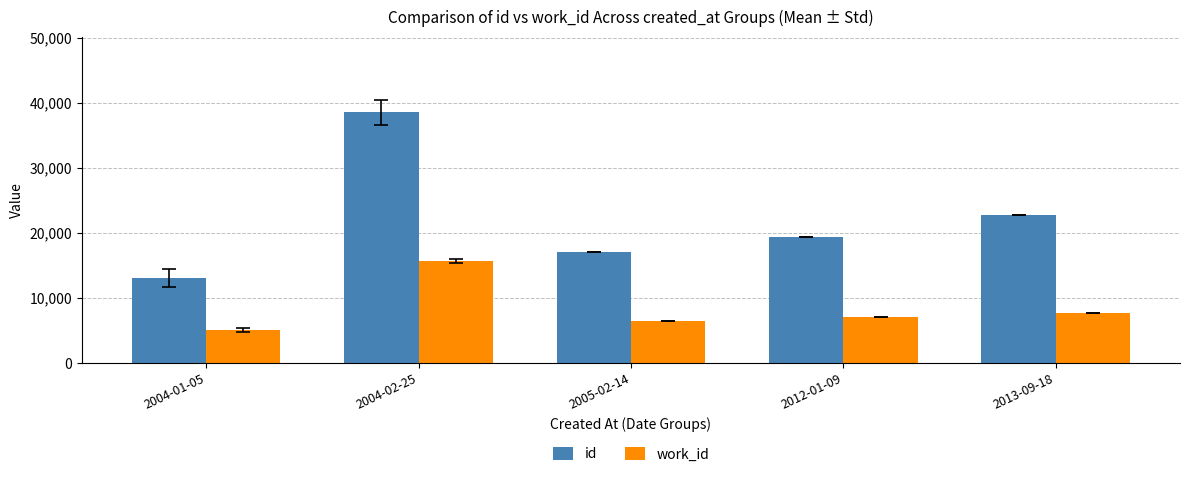

Which series has the largest range (max minus min)?

id